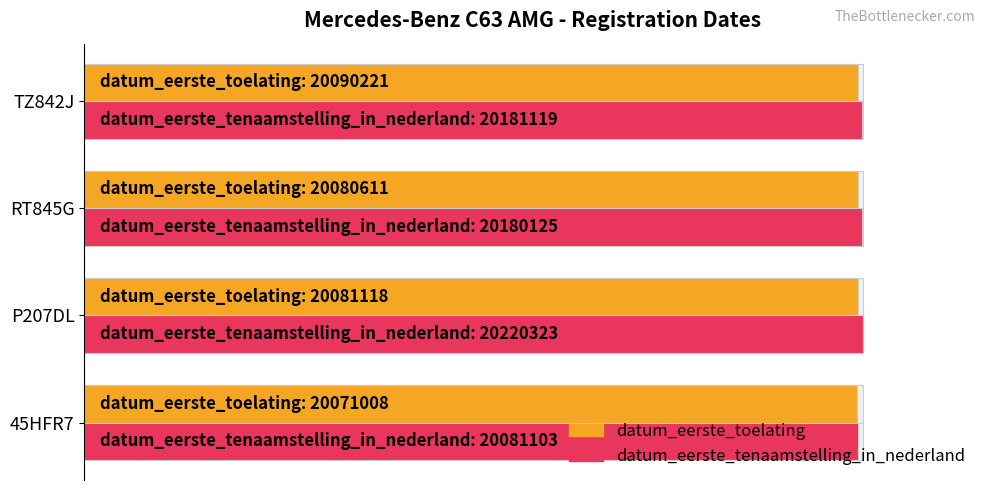

Is it true that datum_eerste_tenaamstelling_in_nederland equals 154.8 at RT845G?

False